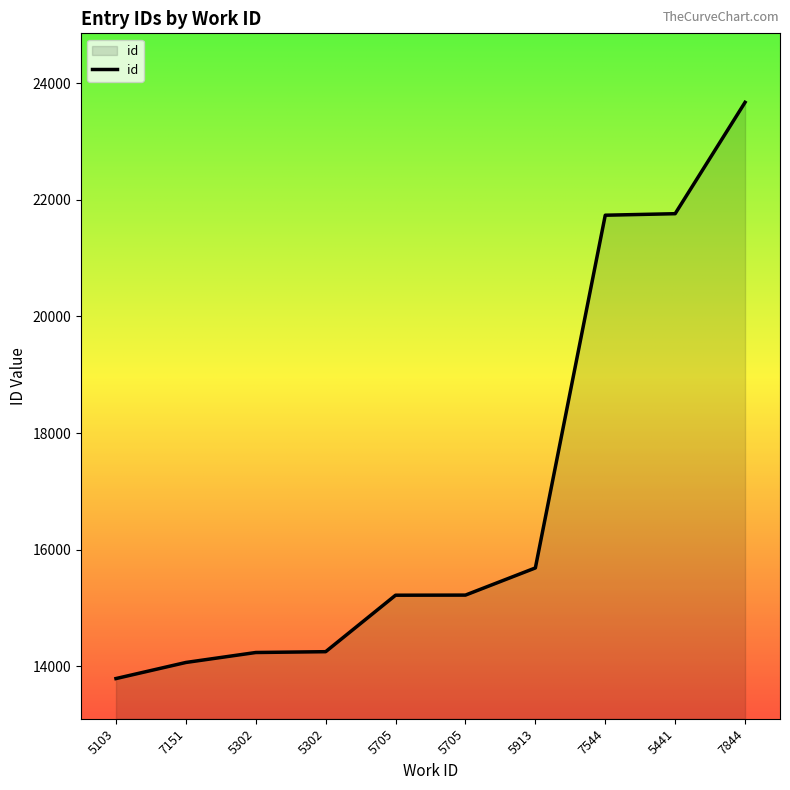

What is the minimum value shown in the chart?

13787